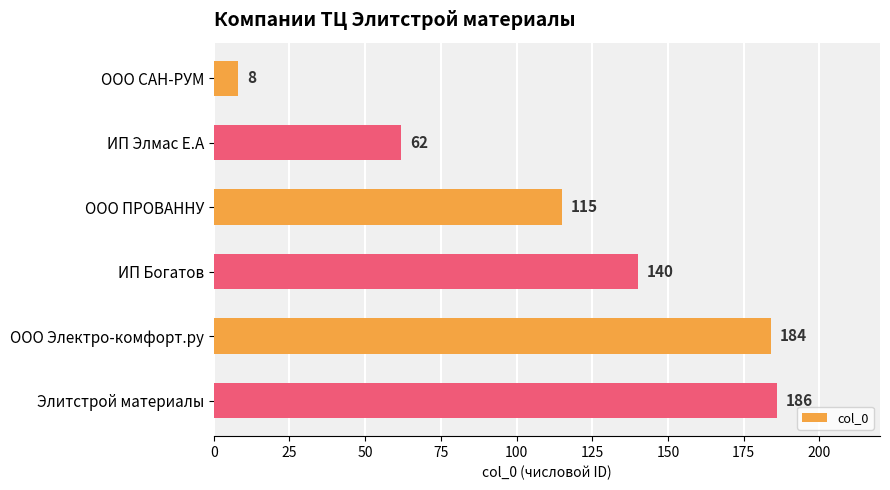

How many data points does each series have?

6